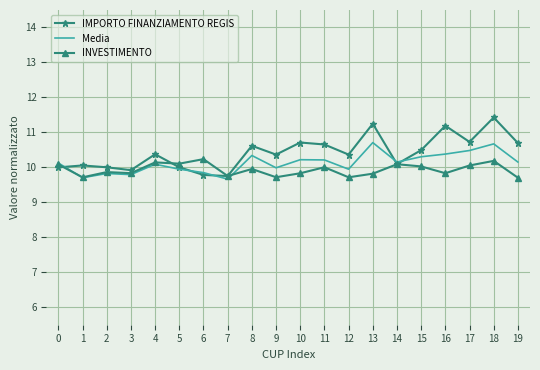

Rank the series by their maximum value, from highest to lowest.

IMPORTO FINANZIAMENTO REGIS, Media, INVESTIMENTO